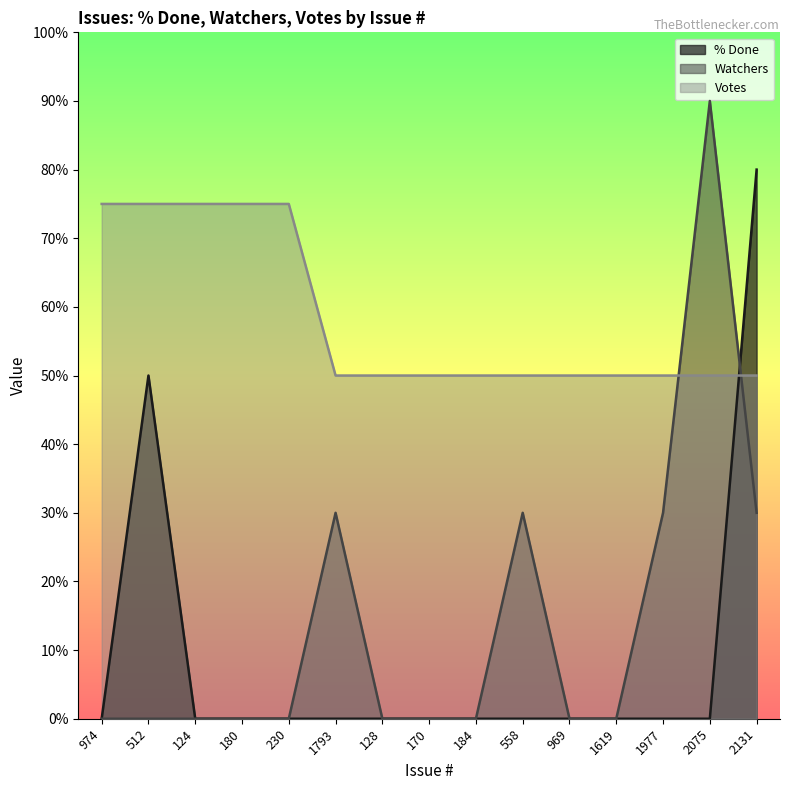

The % Done series shows -41 at 124. True or false?

False